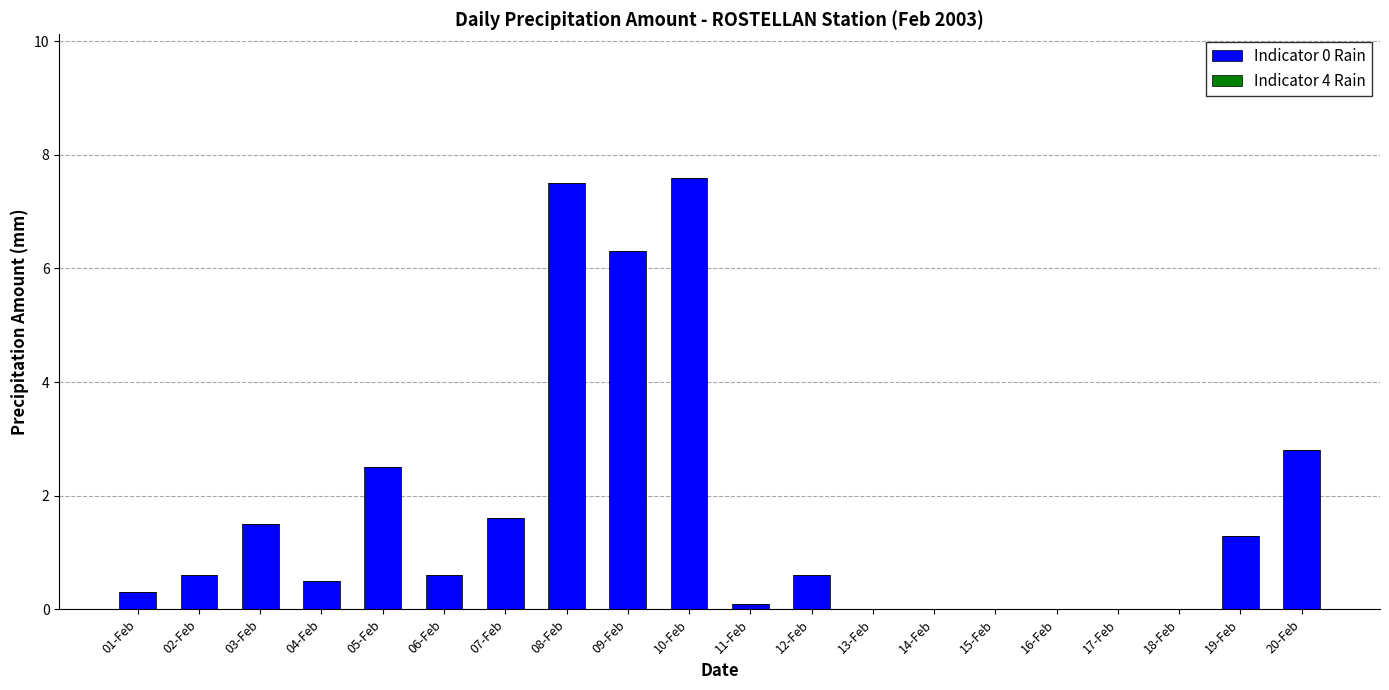

What is the change in value from 10-Feb to 13-Feb?

-7.6